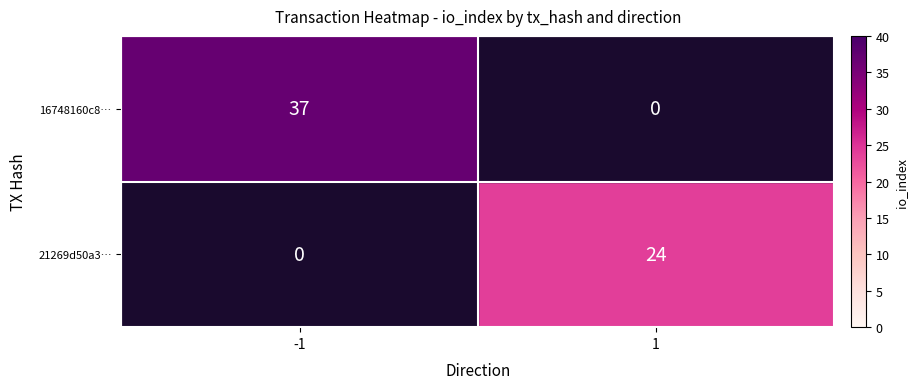

Count the number of categories in the chart.

2